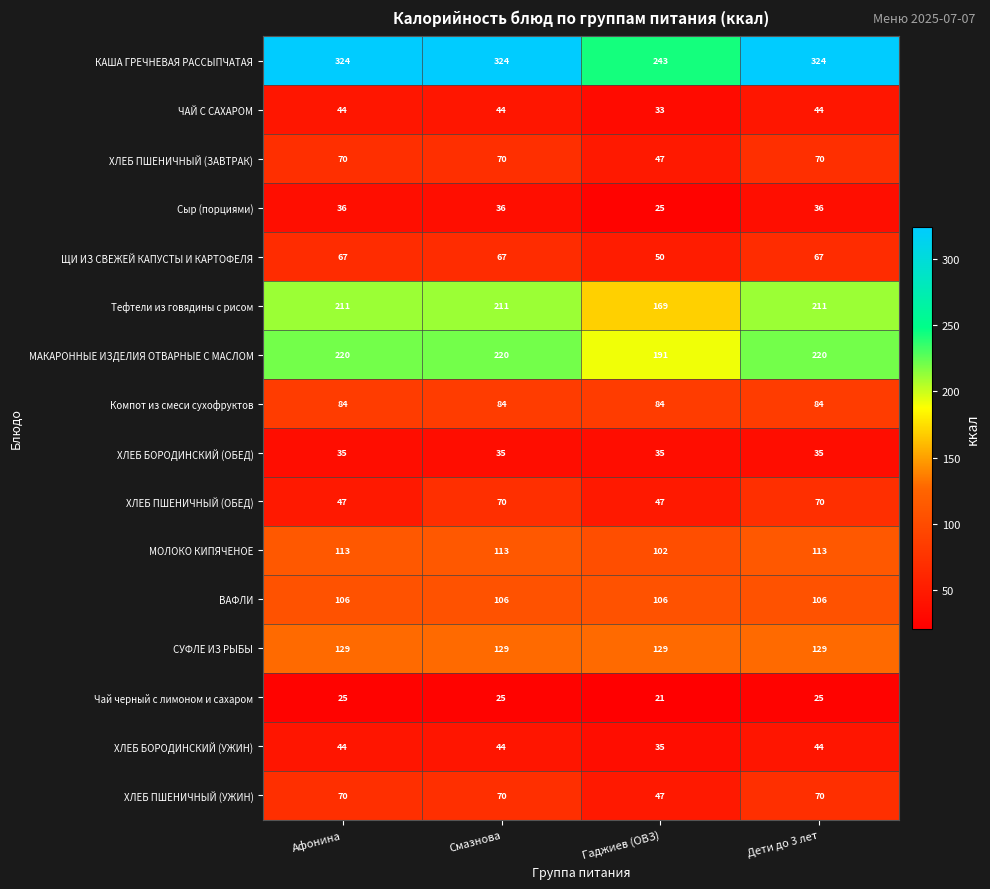

Is it true that СУФЛЕ ИЗ РЫБЫ equals 62 at Гаджиев (ОВЗ)?

False